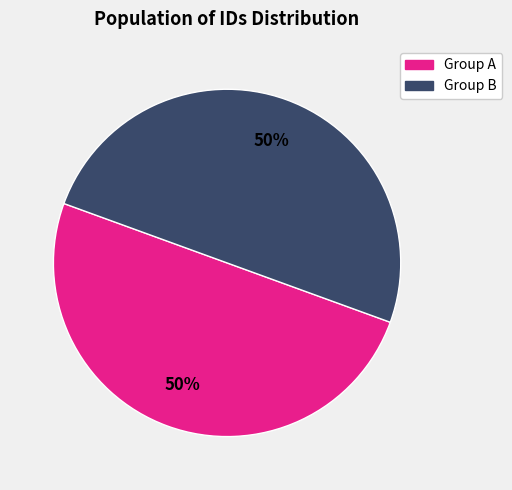

To the nearest percent, what is the average slice percentage?

50%